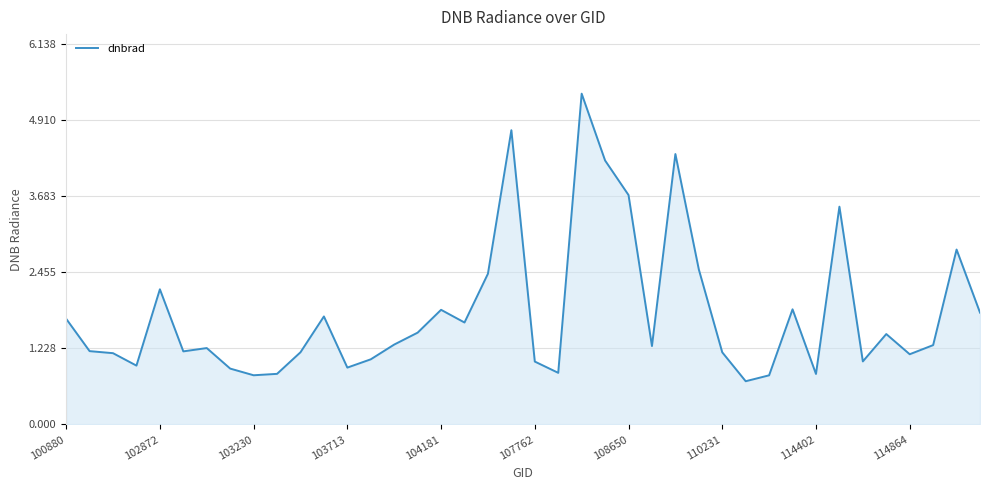

What is the greatest value displayed?

5.3